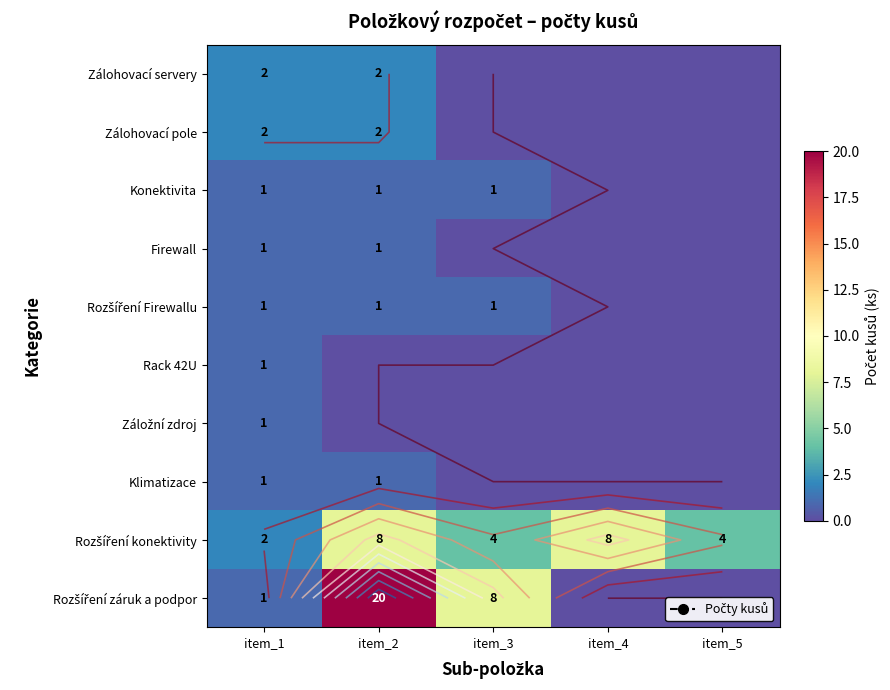

Count the number of data series in this chart.

10